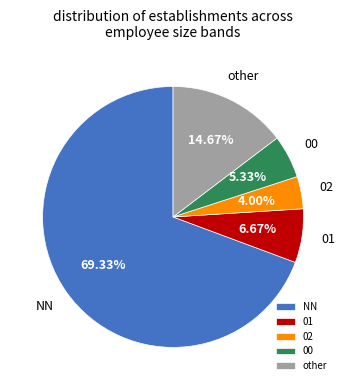

What is the ratio of the value at 02 to the value at 01?

0.6